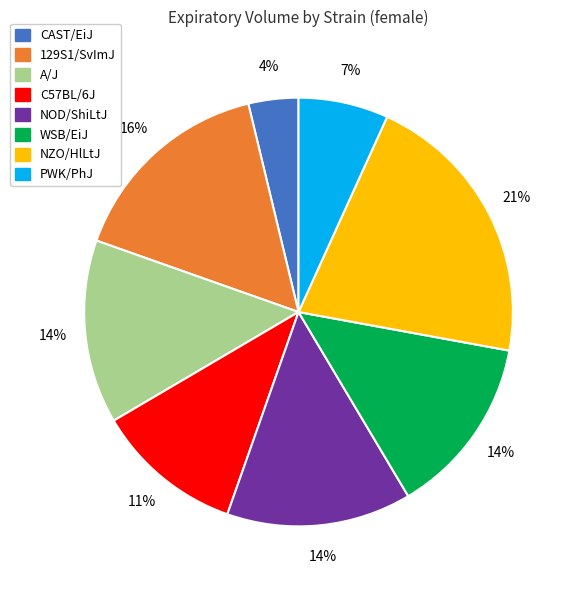

To the nearest percent, what is the difference between the largest and smallest slice percentages?

17%